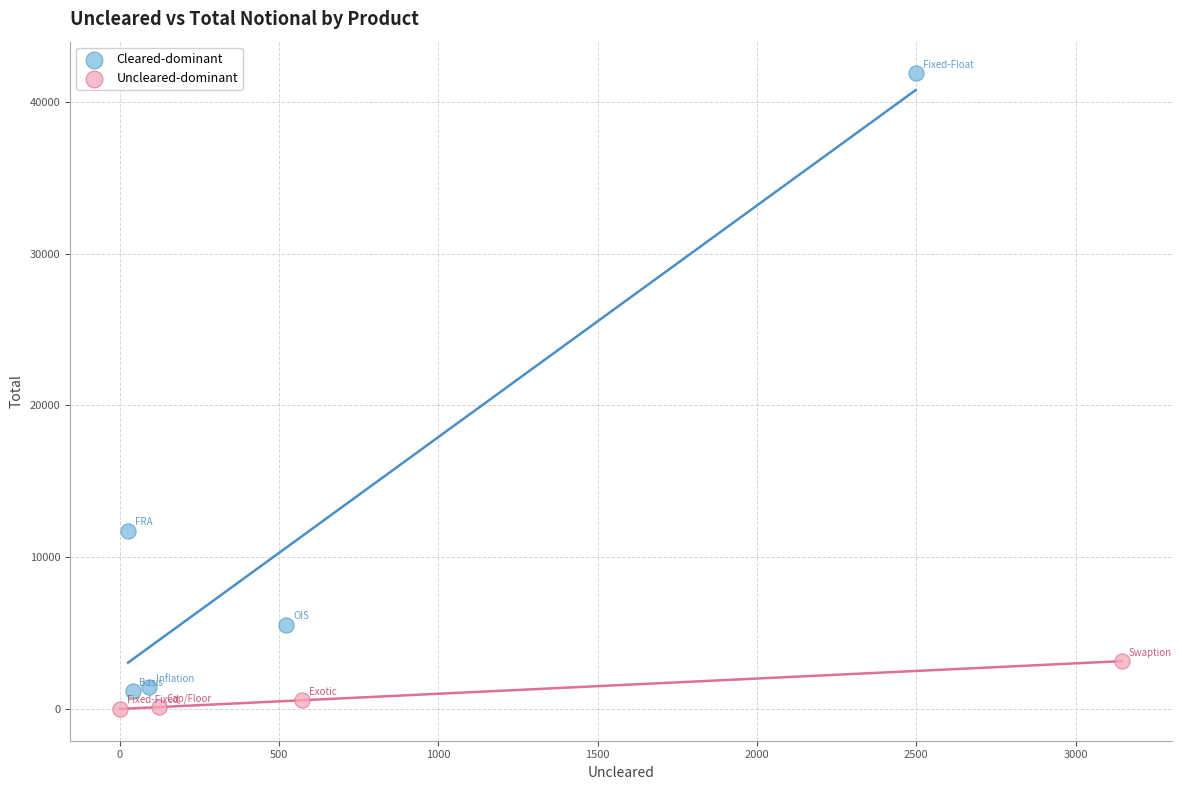

Which series has the widest spread of Y values?

Cleared-dominant